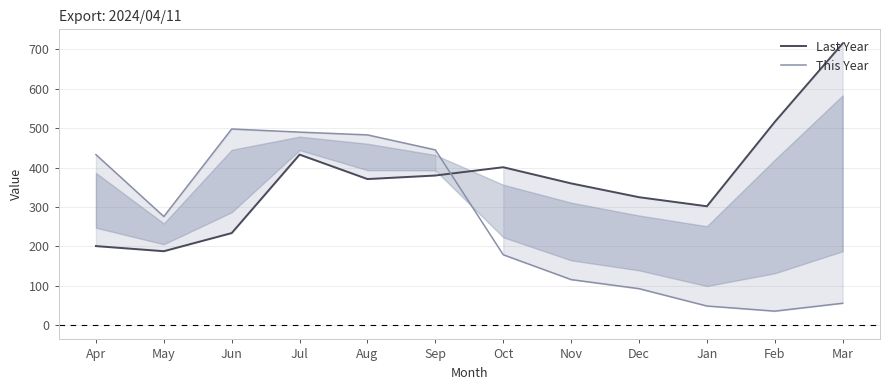

Which has a higher value, Aug or Jun?

Aug